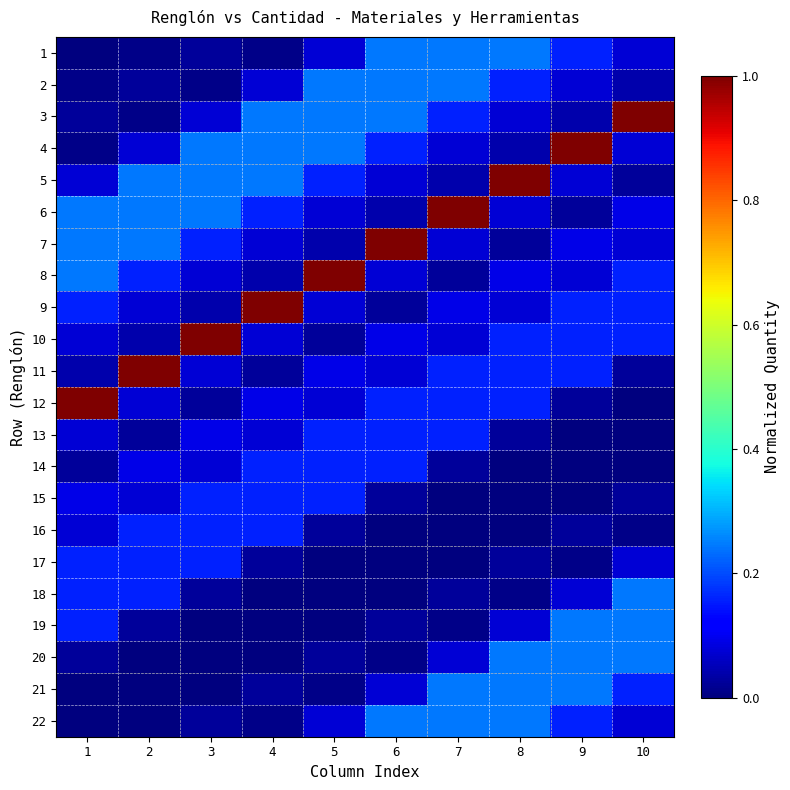

Reading left to right, transcribe all the data shown in this chart.

1: 1=0.0	2=0.0	3=0.0	4=0.0	5=0.1	6=0.2	7=0.2	8=0.2	9=0.2	10=0.1
2: 1=0.0	2=0.0	3=0.0	4=0.1	5=0.2	6=0.2	7=0.2	8=0.2	9=0.1	10=0.0
3: 1=0.0	2=0.0	3=0.1	4=0.2	5=0.2	6=0.2	7=0.2	8=0.1	9=0.0	10=1.0
4: 1=0.0	2=0.1	3=0.2	4=0.2	5=0.2	6=0.2	7=0.1	8=0.0	9=1.0	10=0.1
5: 1=0.1	2=0.2	3=0.2	4=0.2	5=0.2	6=0.1	7=0.0	8=1.0	9=0.1	10=0.0
6: 1=0.2	2=0.2	3=0.2	4=0.2	5=0.1	6=0.0	7=1.0	8=0.1	9=0.0	10=0.1
7: 1=0.2	2=0.2	3=0.2	4=0.1	5=0.0	6=1.0	7=0.1	8=0.0	9=0.1	10=0.1
8: 1=0.2	2=0.2	3=0.1	4=0.0	5=1.0	6=0.1	7=0.0	8=0.1	9=0.1	10=0.2
9: 1=0.2	2=0.1	3=0.0	4=1.0	5=0.1	6=0.0	7=0.1	8=0.1	9=0.2	10=0.2
10: 1=0.1	2=0.0	3=1.0	4=0.1	5=0.0	6=0.1	7=0.1	8=0.2	9=0.2	10=0.2
11: 1=0.0	2=1.0	3=0.1	4=0.0	5=0.1	6=0.1	7=0.2	8=0.2	9=0.2	10=0.0
12: 1=1.0	2=0.1	3=0.0	4=0.1	5=0.1	6=0.2	7=0.2	8=0.2	9=0.0	10=0.0
13: 1=0.1	2=0.0	3=0.1	4=0.1	5=0.2	6=0.2	7=0.2	8=0.0	9=0.0	10=0.0
14: 1=0.0	2=0.1	3=0.1	4=0.2	5=0.2	6=0.2	7=0.0	8=0.0	9=0.0	10=0.0
15: 1=0.1	2=0.1	3=0.2	4=0.2	5=0.2	6=0.0	7=0.0	8=0.0	9=0.0	10=0.0
16: 1=0.1	2=0.2	3=0.2	4=0.2	5=0.0	6=0.0	7=0.0	8=0.0	9=0.0	10=0.0
17: 1=0.2	2=0.2	3=0.2	4=0.0	5=0.0	6=0.0	7=0.0	8=0.0	9=0.0	10=0.1
18: 1=0.2	2=0.2	3=0.0	4=0.0	5=0.0	6=0.0	7=0.0	8=0.0	9=0.1	10=0.2
19: 1=0.2	2=0.0	3=0.0	4=0.0	5=0.0	6=0.0	7=0.0	8=0.1	9=0.2	10=0.2
20: 1=0.0	2=0.0	3=0.0	4=0.0	5=0.0	6=0.0	7=0.1	8=0.2	9=0.2	10=0.2
21: 1=0.0	2=0.0	3=0.0	4=0.0	5=0.0	6=0.1	7=0.2	8=0.2	9=0.2	10=0.2
22: 1=0.0	2=0.0	3=0.0	4=0.0	5=0.1	6=0.2	7=0.2	8=0.2	9=0.2	10=0.1